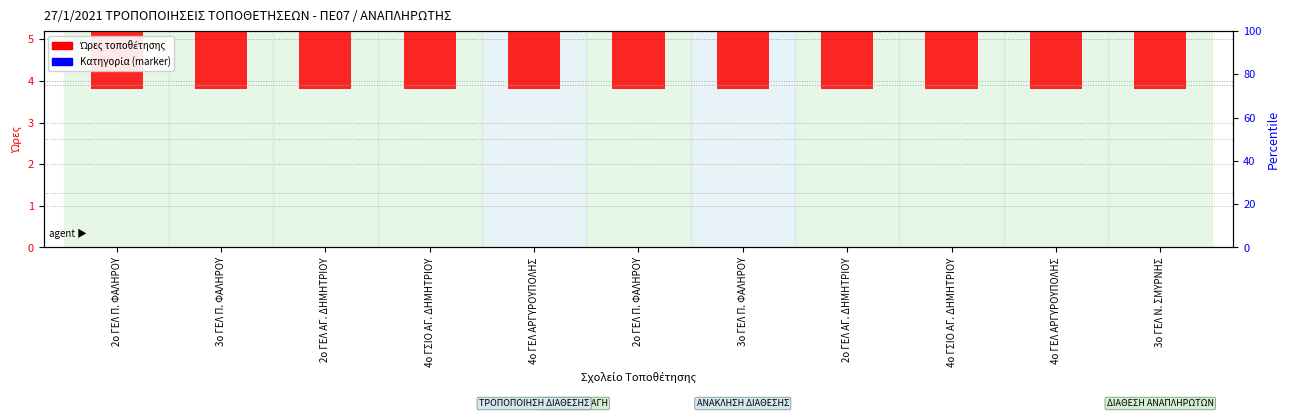

The value at 2ο ΓΕΛ ΑΓ. ΔΗΜΗΤΡΙΟΥ is 2. True or false?

False